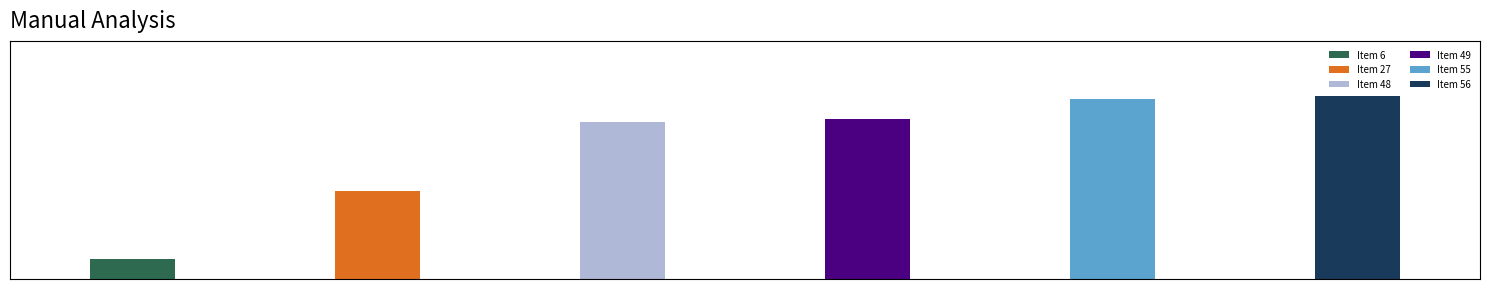

What is the value of the 1st bar from the left?

6